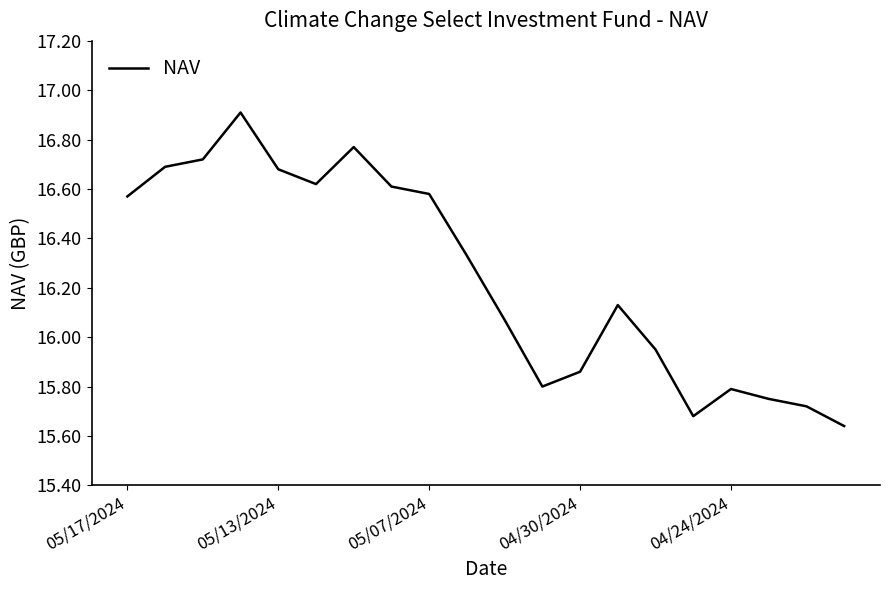

What is the difference between the maximum and minimum values?

1.3